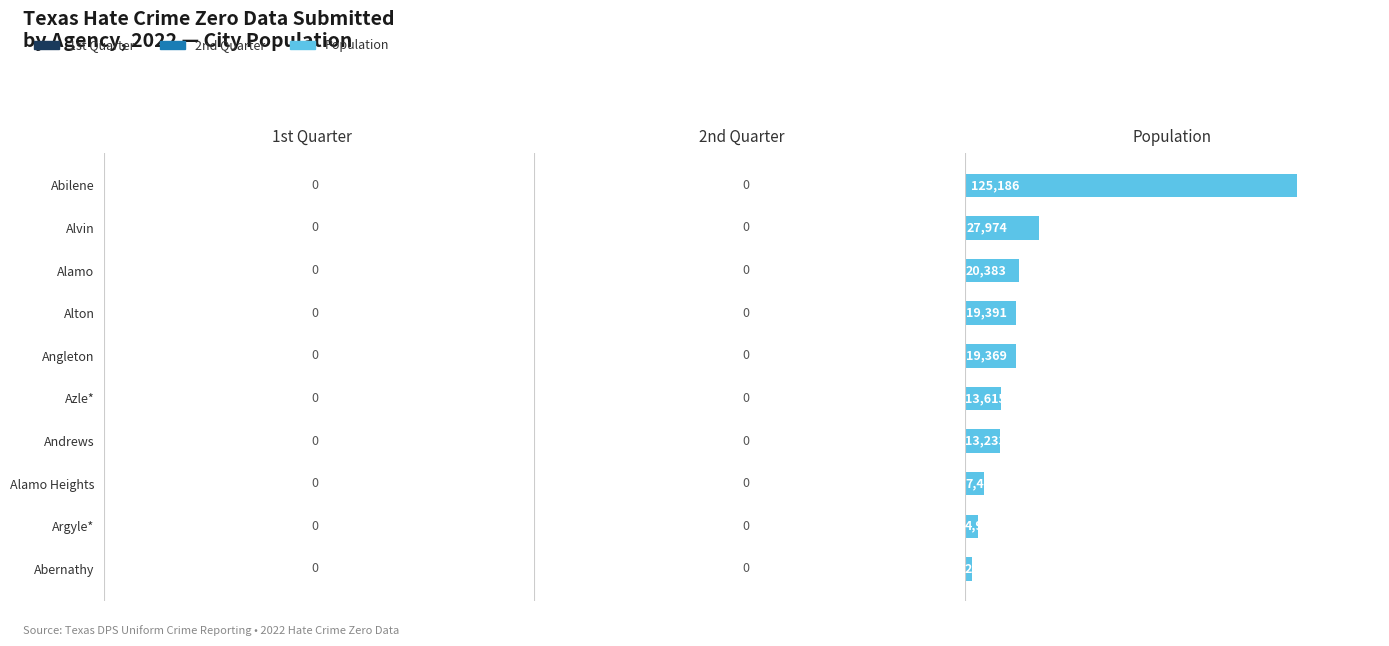

How many bars are there in total?

10